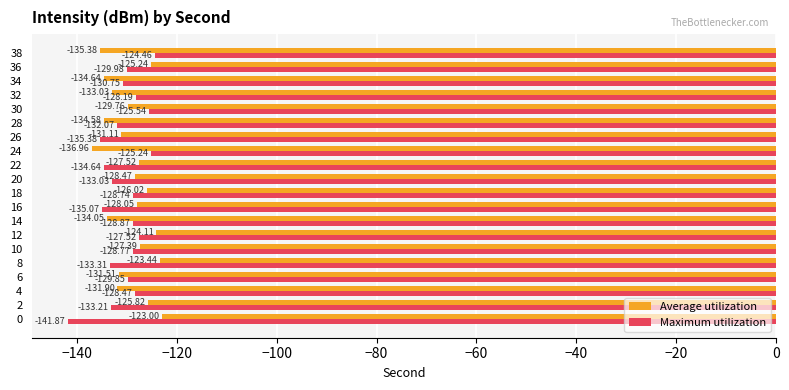

What is the maximum value for Average utilization?

-123.0